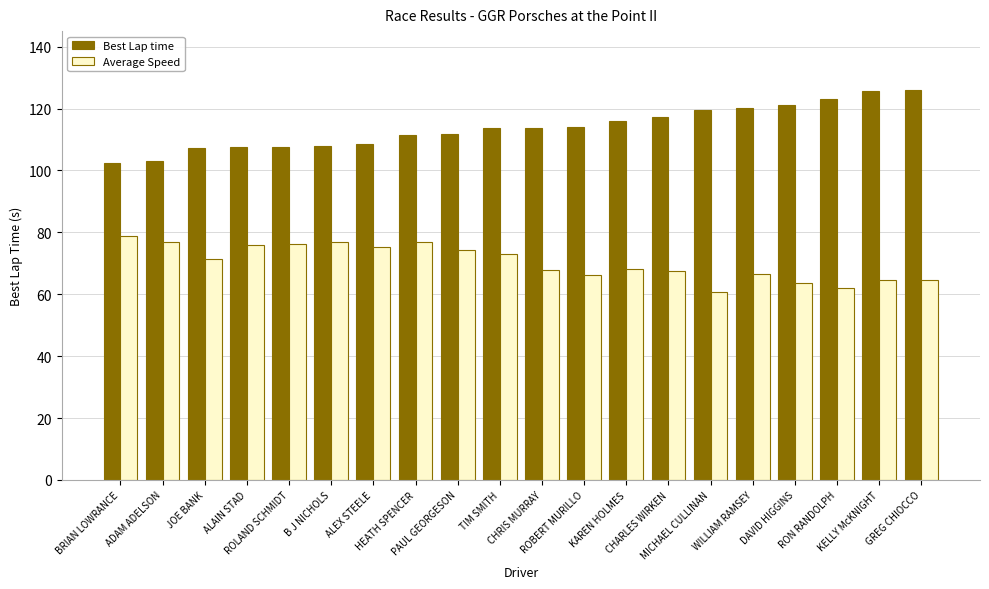

What is the lowest value of the Best Lap time series?

102.5